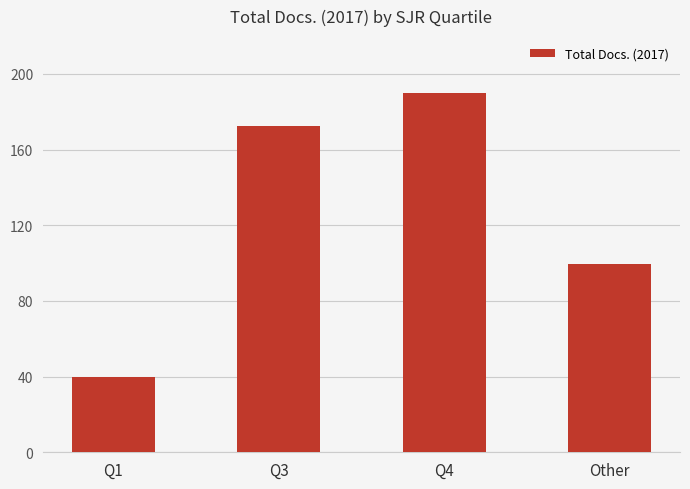

True or false: the data shows 172.7 at Q3.

True